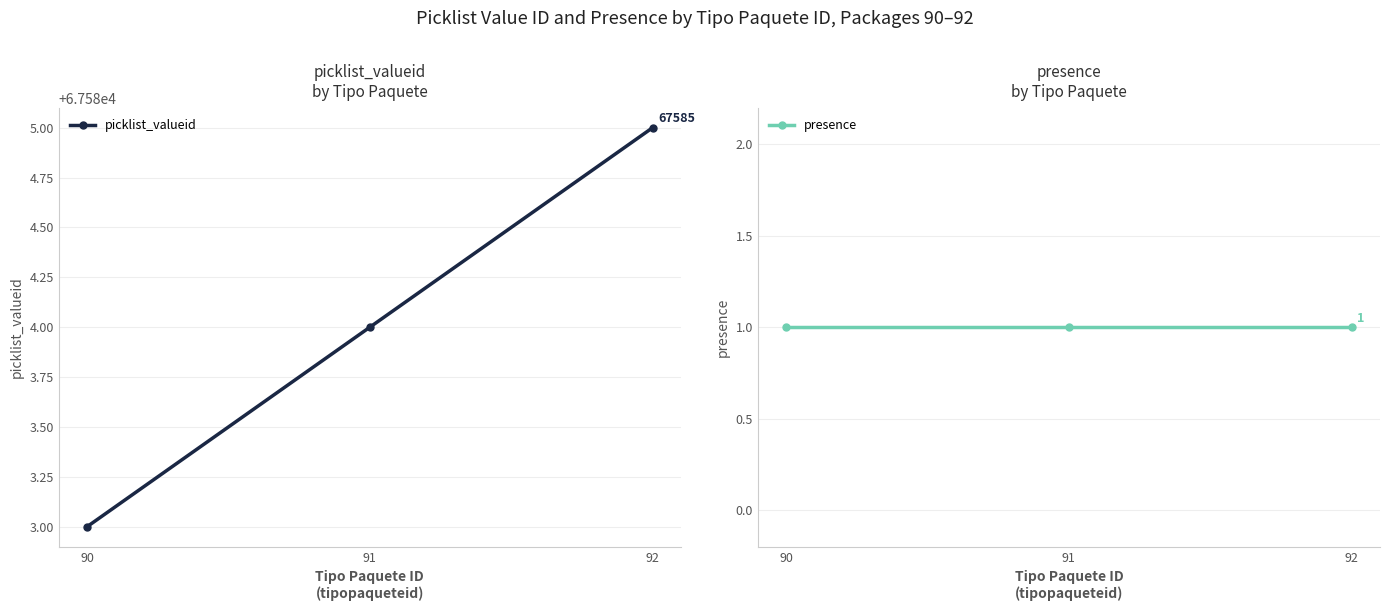

At which label does presence reach its minimum?

90